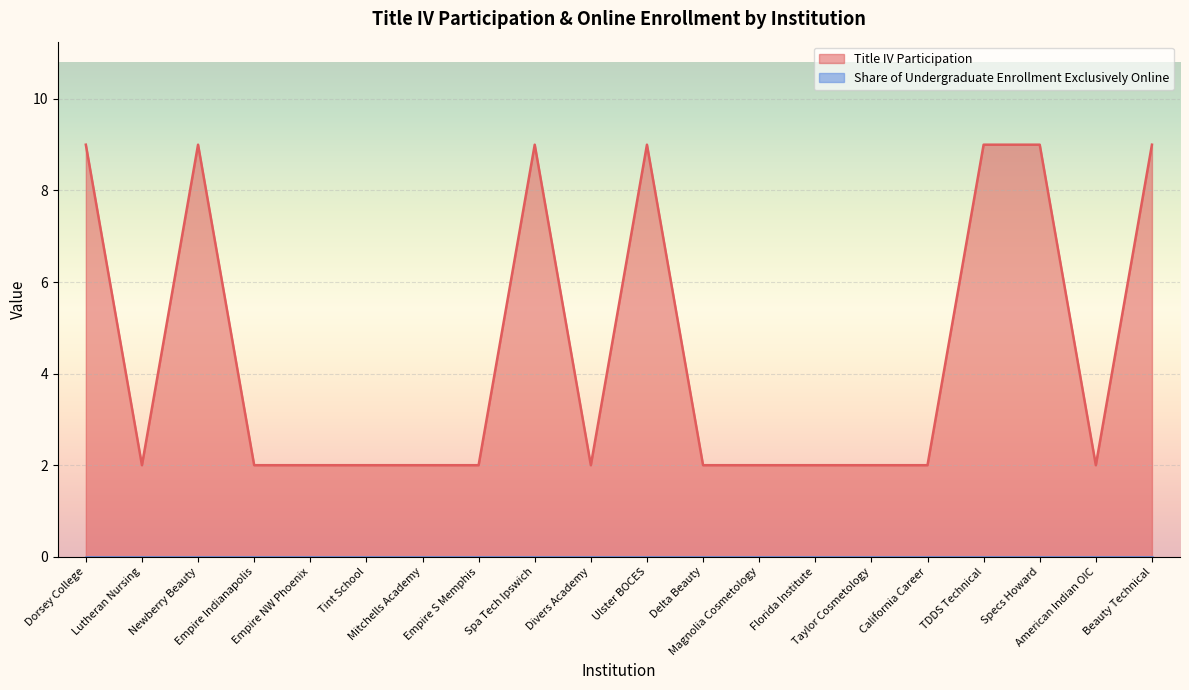

How many interior local valleys (lower than both neighbors) does the data have?

3